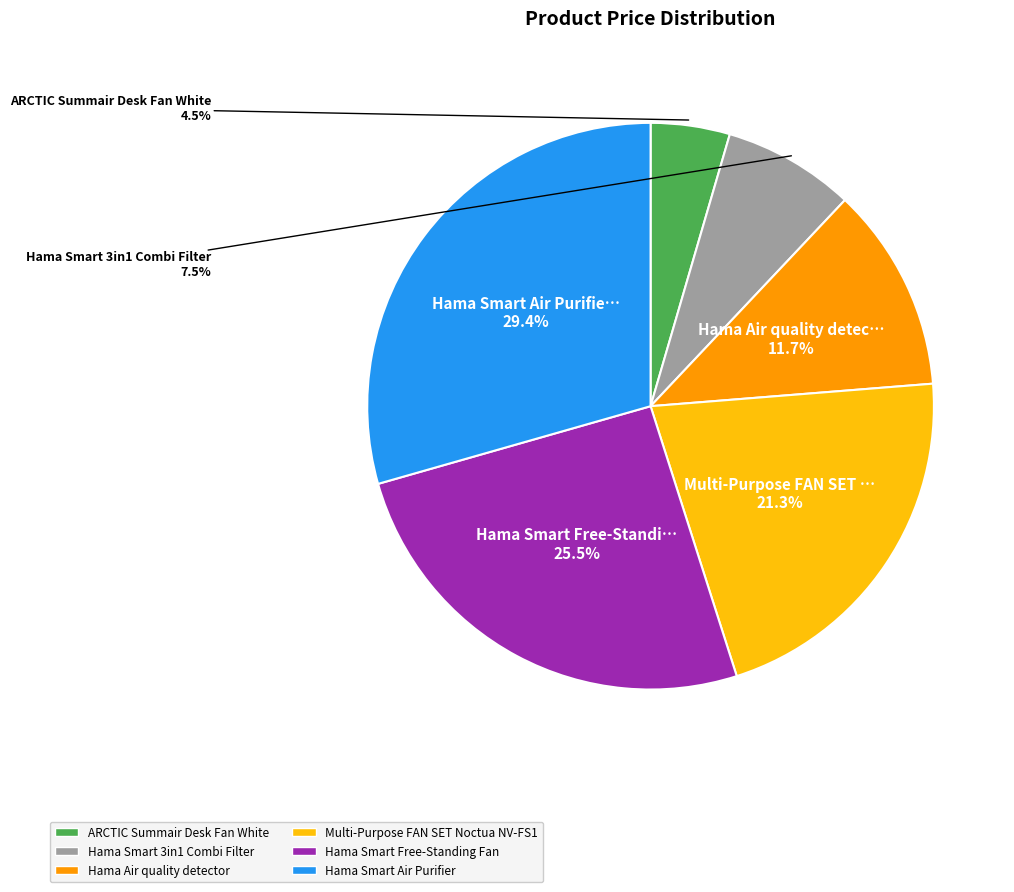

Does any single category account for the majority?

No